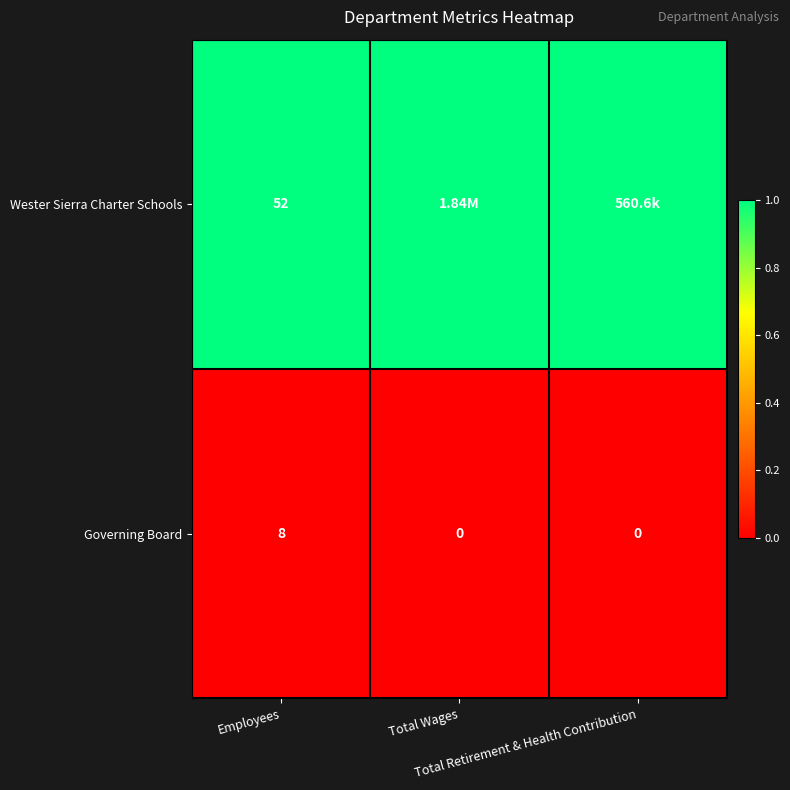

What is the total value across all series at Total Retirement & Health Contribution?

1